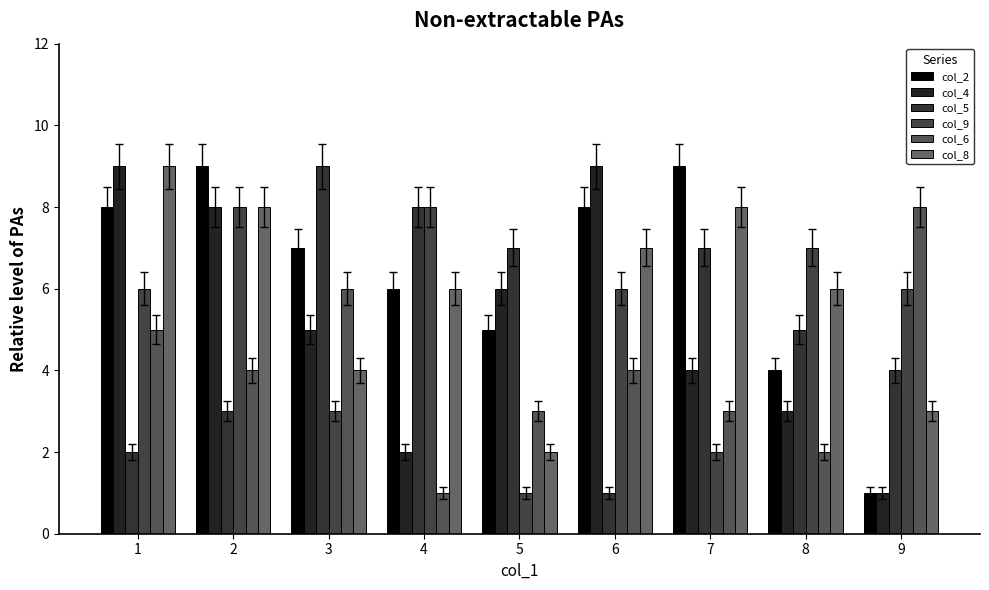

Is it true that col_6 equals 3 at 5?

True